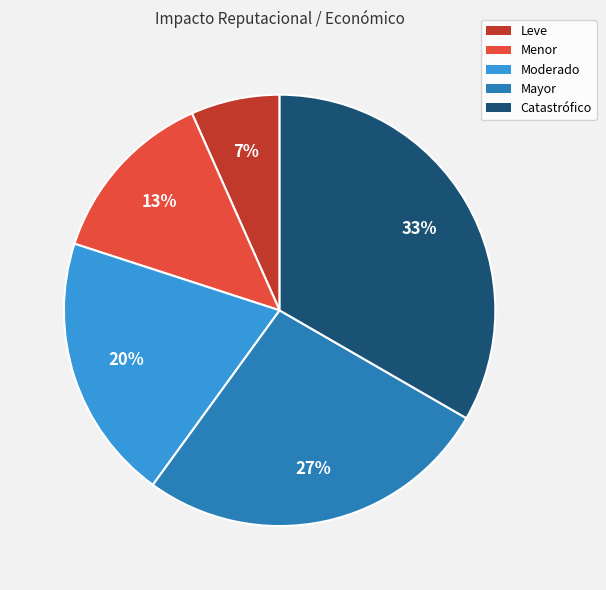

Is the sum of Catastrófico and Moderado greater than half?

Yes